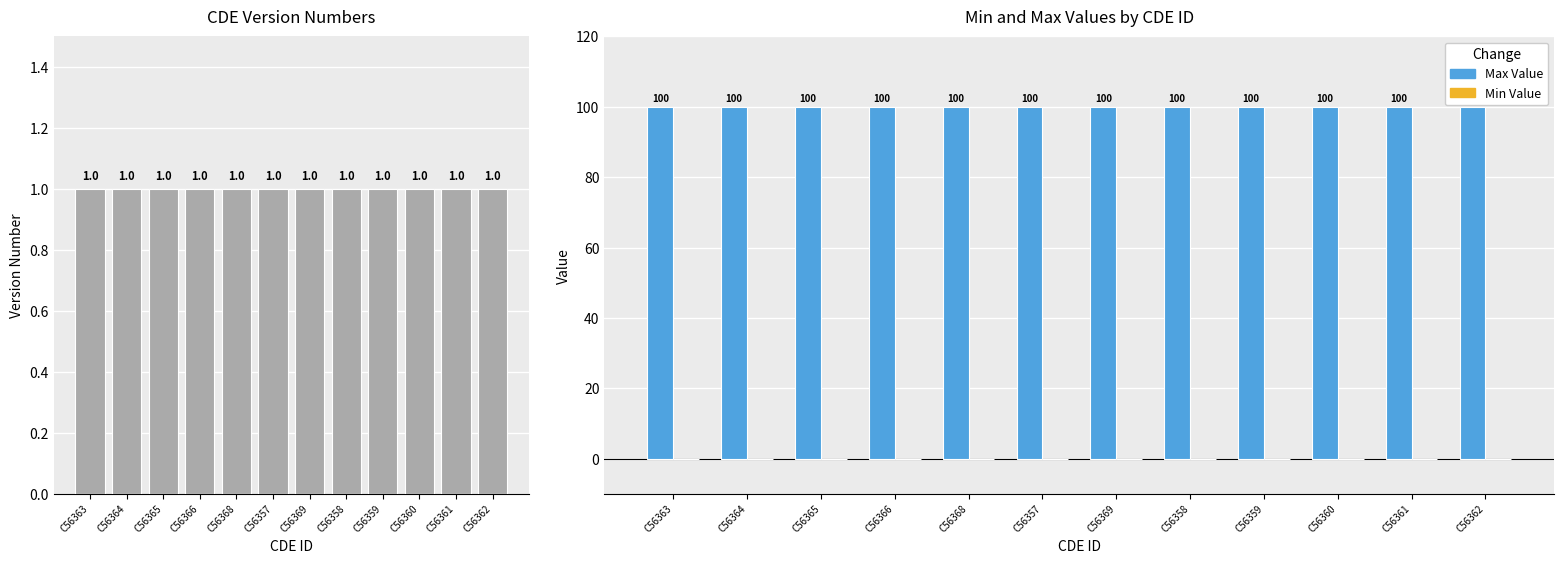

Is it true that Version Number equals 2 at C56360?

False